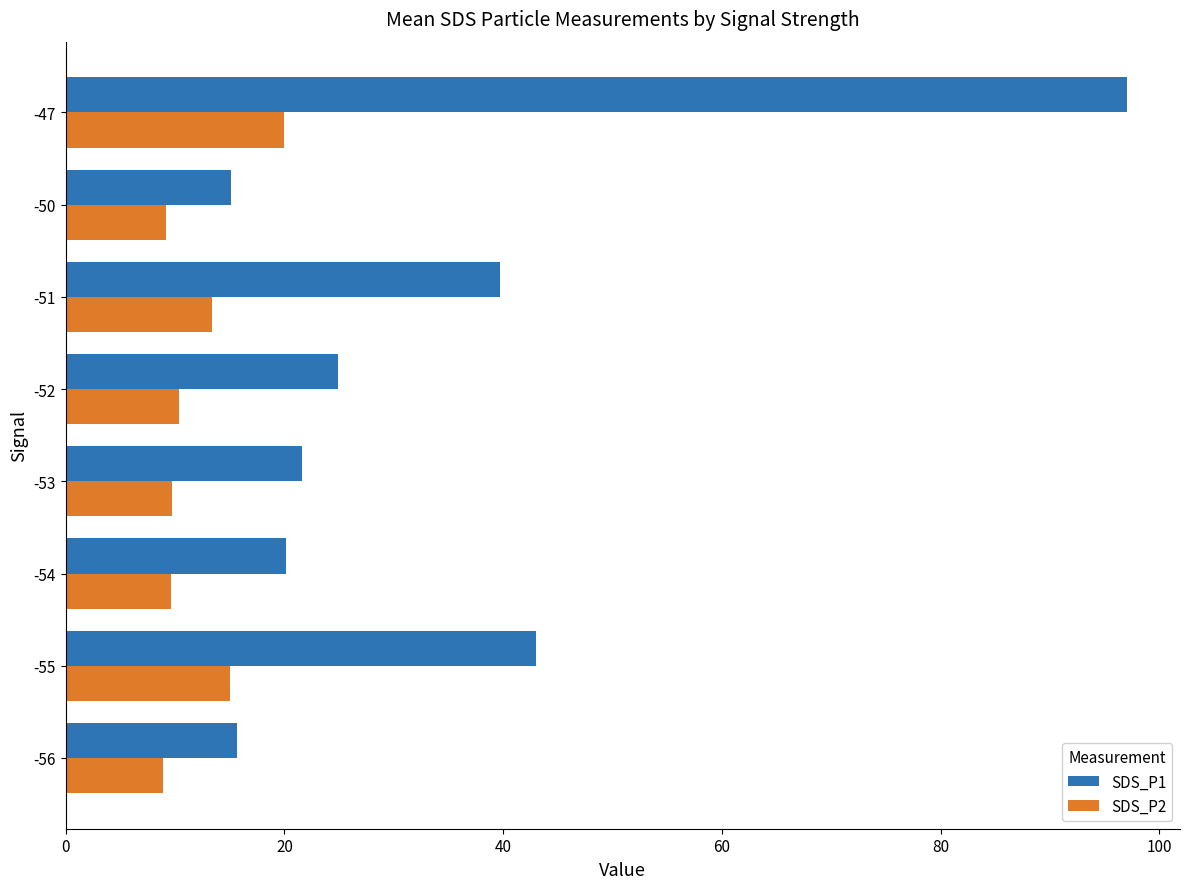

What is the sum of all SDS_P1 values?

277.2